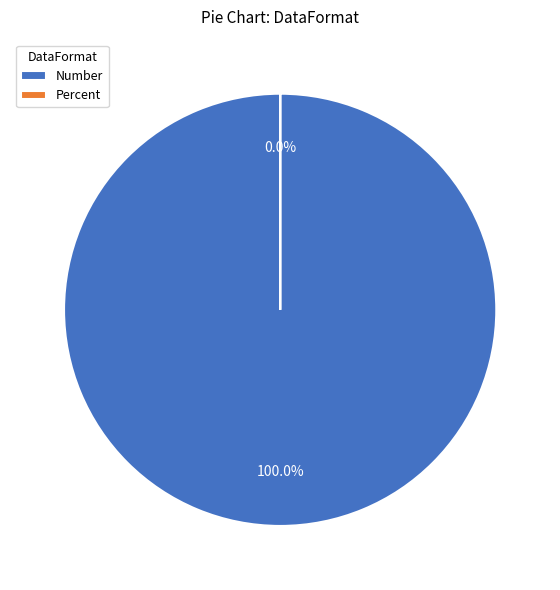

Rank the categories by value from lowest to highest.

Percent, Number